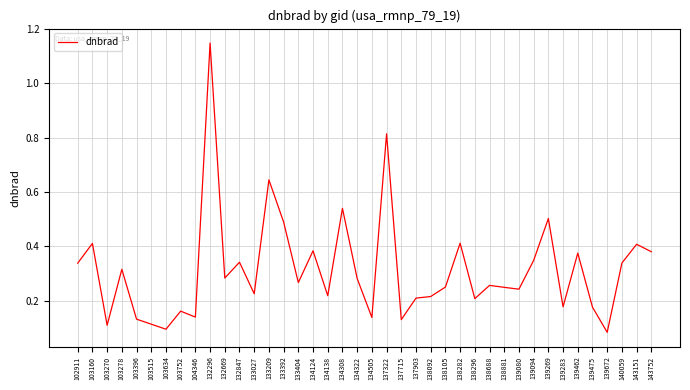

At which category does the chart reach its peak across all series?

132296